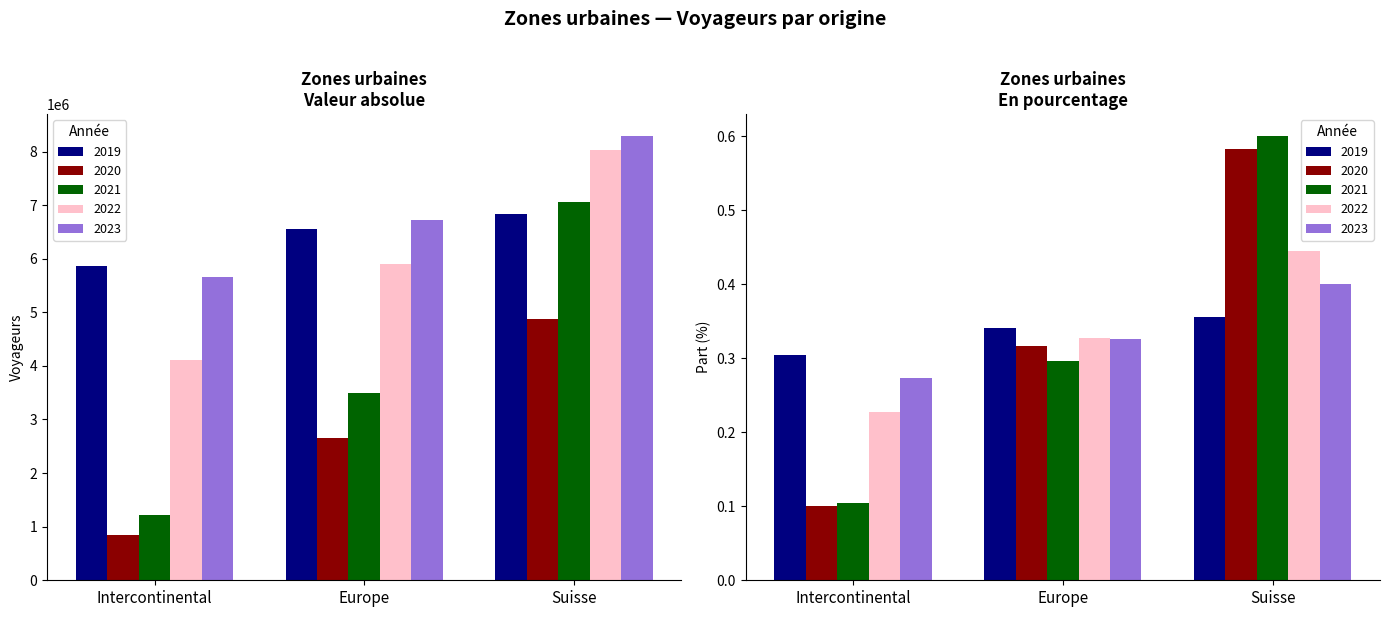

What value does the 2021 series have at Intercontinental?

1223102.0